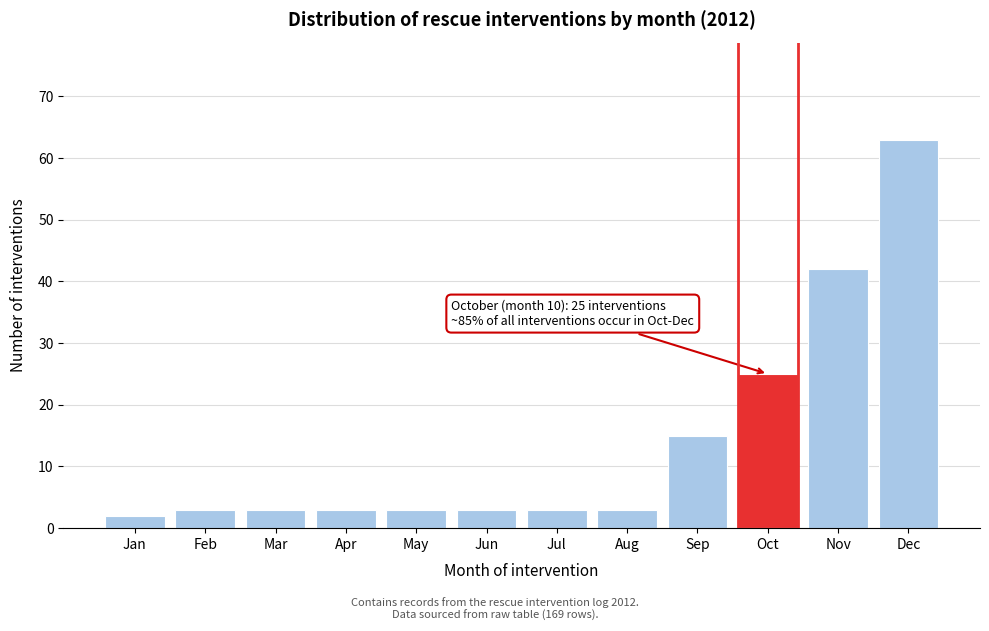

Reading left to right, extract all data points from this chart.

2	3	3	3	3	3	3	3	15	25	42	63